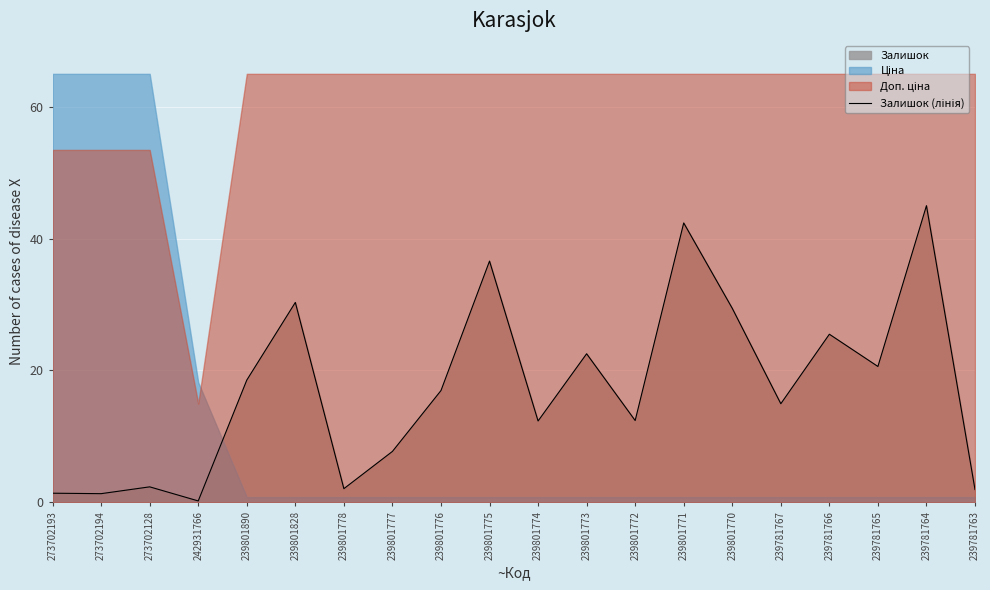

What is the minimum value shown in the chart?

0.2